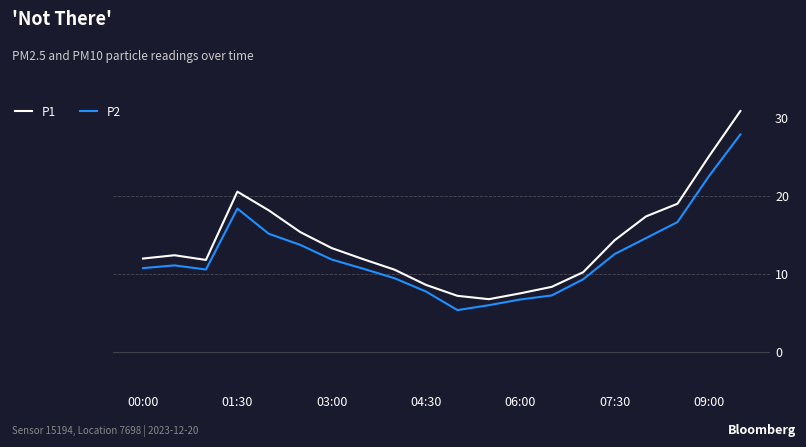

What is the average value of the P1 series?

14.0